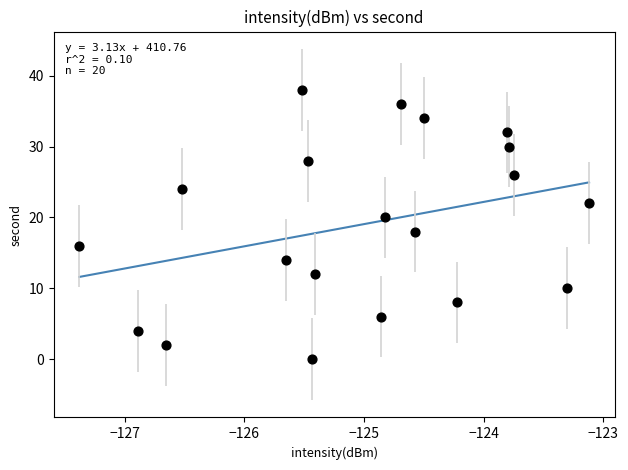

What is the range of Y values (max minus min)?

38